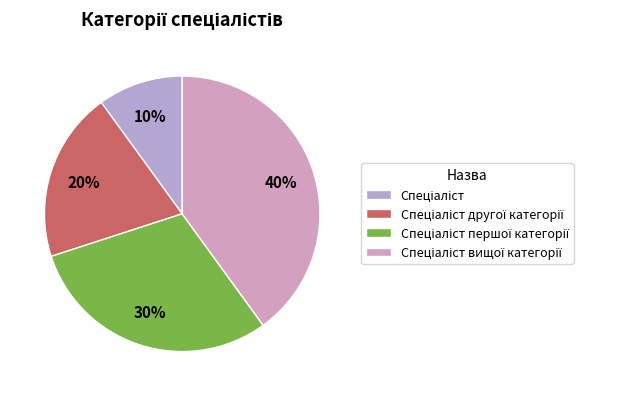

What is the ratio of the value at Спеціаліст to the value at Спеціаліст вищої категорії?

0.2